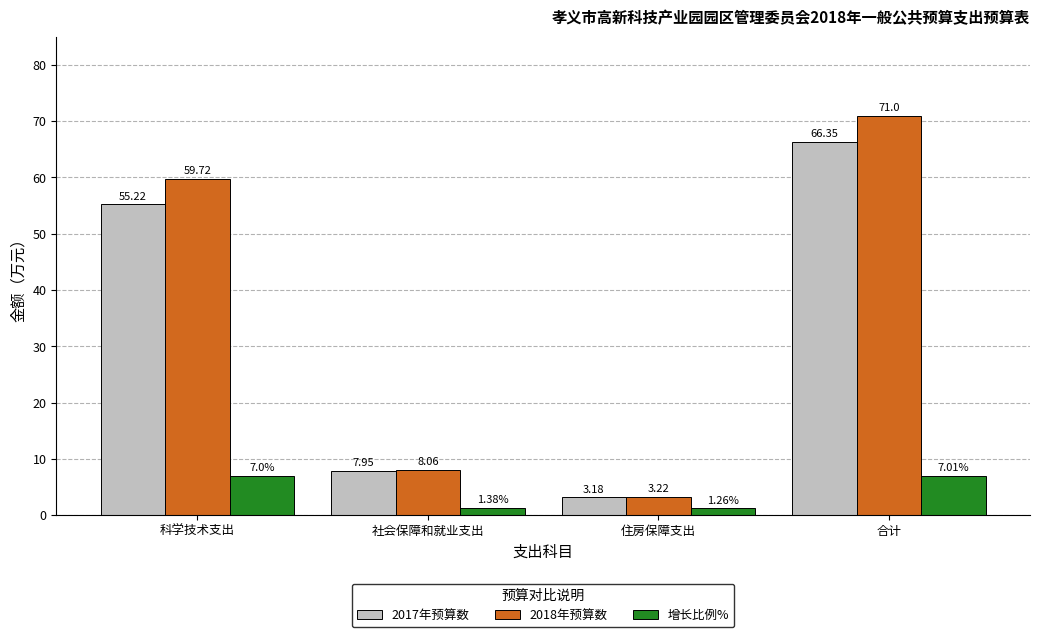

At 社会保障和就业支出, list the series in order from largest to smallest.

2018年预算数, 2017年预算数, 增长比例%